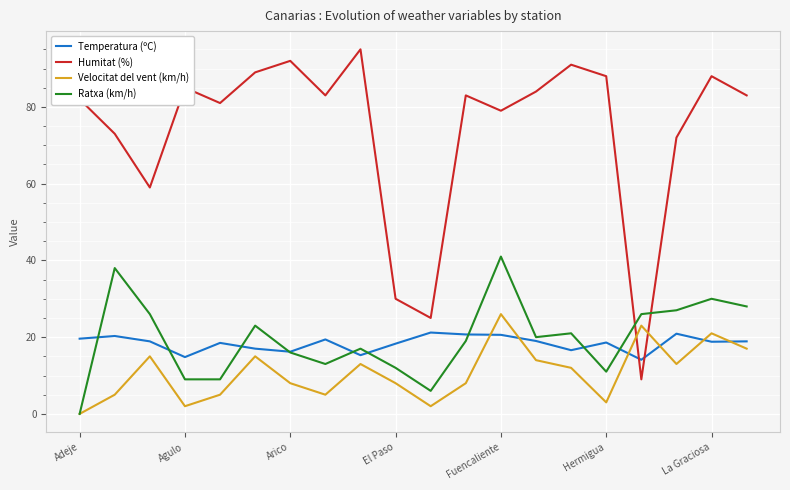

Which series has the largest total across all categories?

Humitat (%)